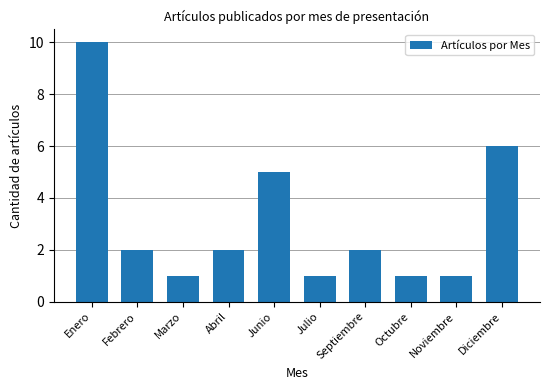

What position from the left is Noviembre?

9